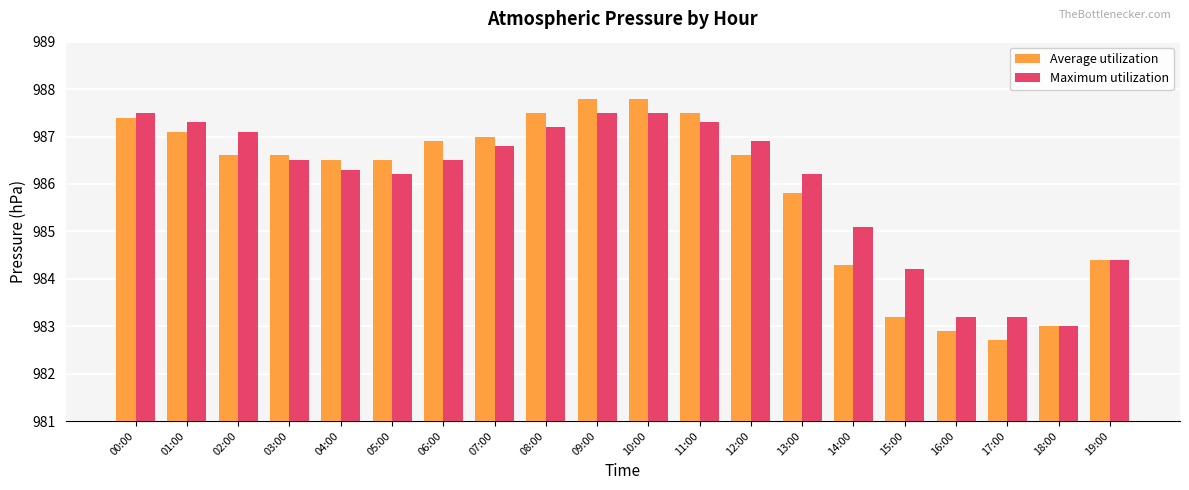

What is the minimum value shown in the chart?

982.7